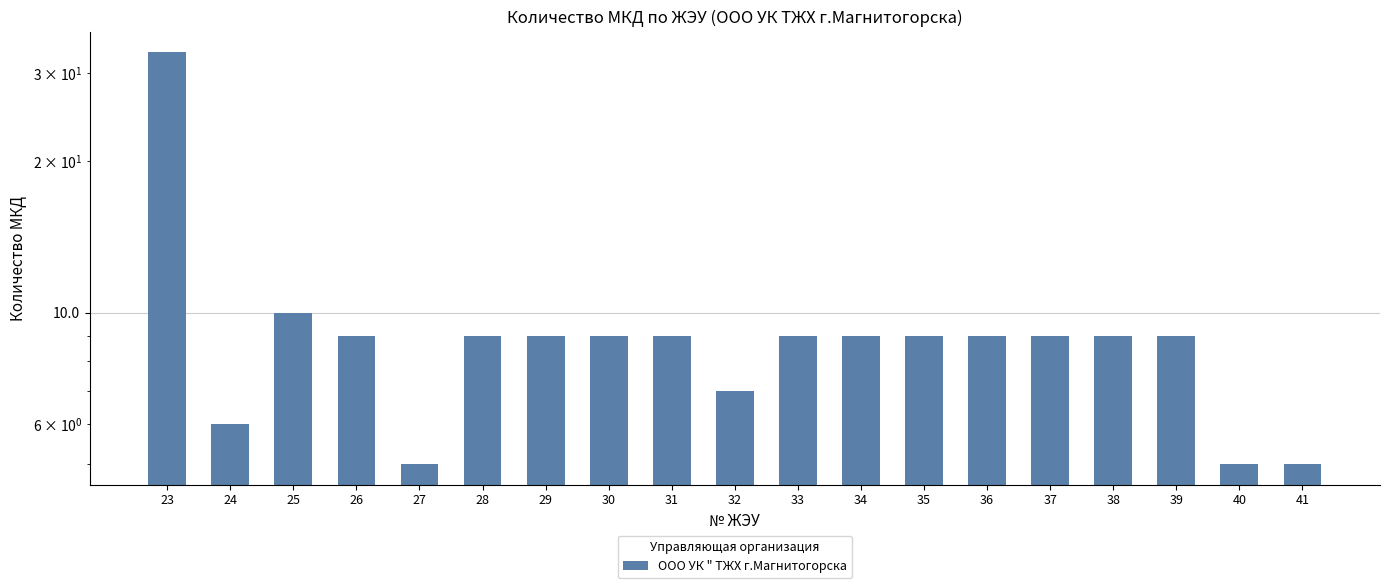

Count the number of values greater than 9.

2